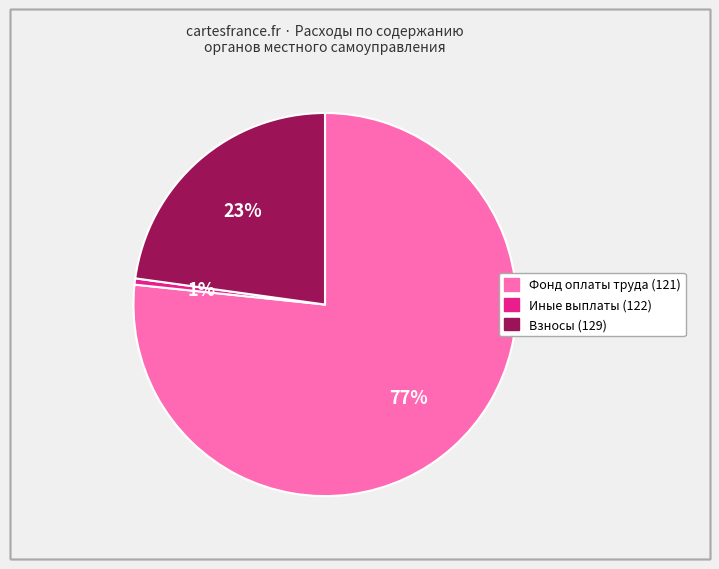

Is there a majority slice in this chart?

Yes